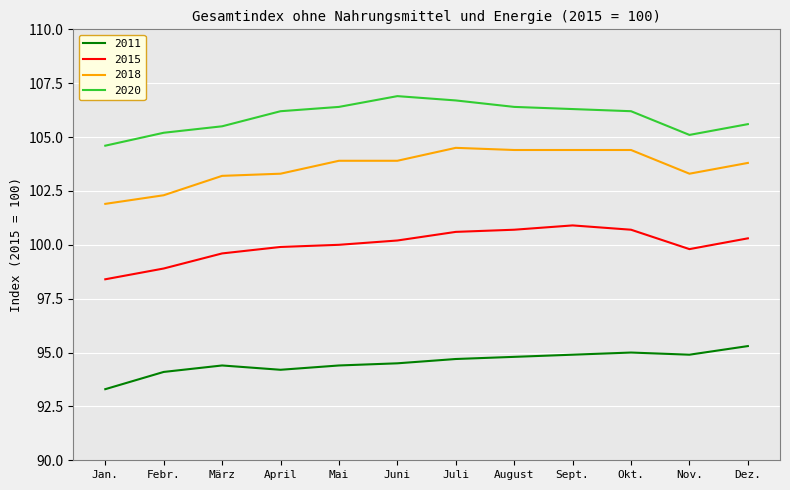

Where does the 2011 series first go above 94?

Febr.